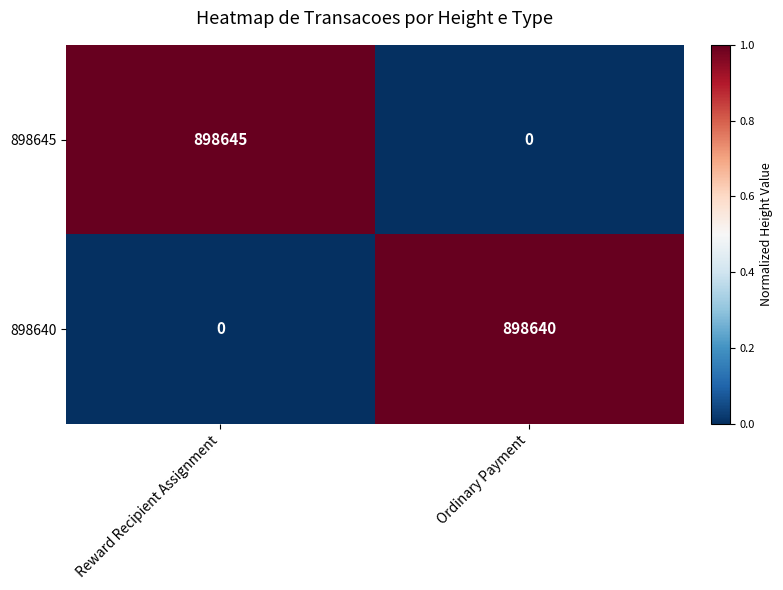

What is the total value across all series at Ordinary Payment?

898640